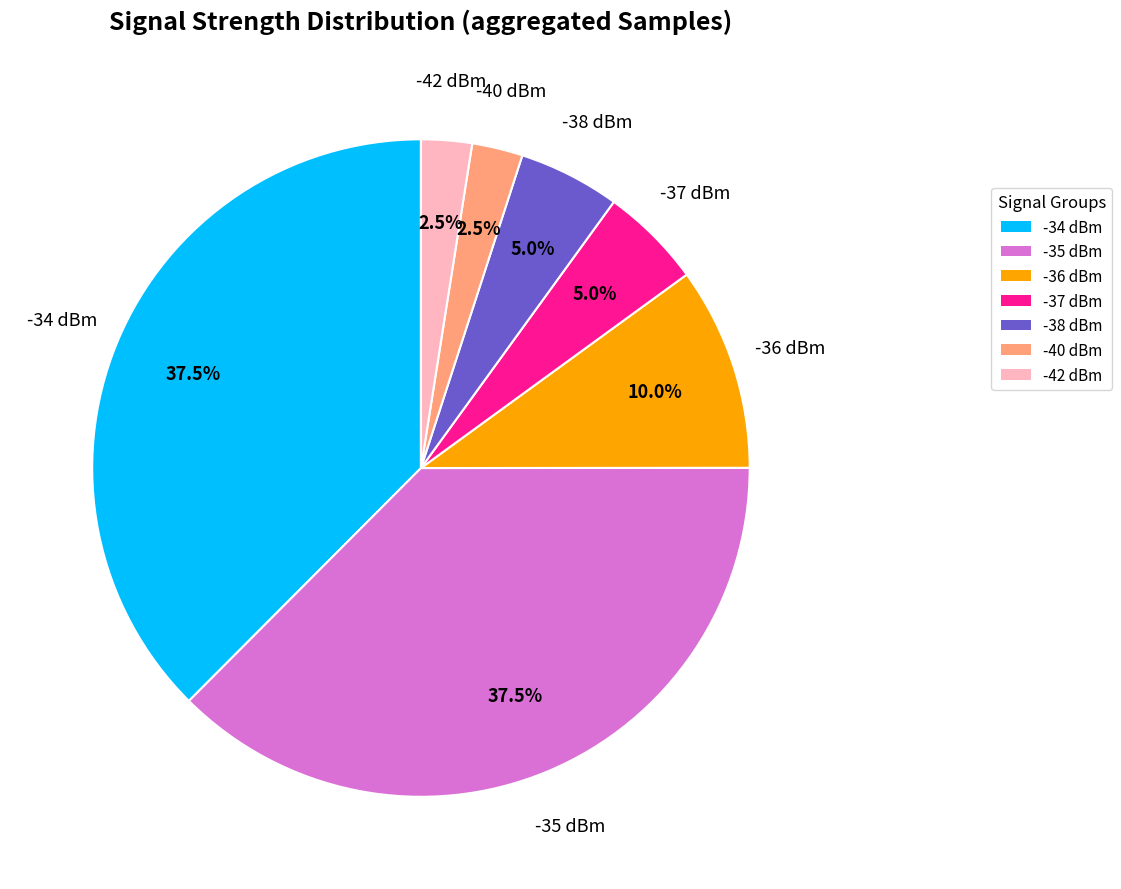

Which has a higher value, -42 dBm or -36 dBm?

-36 dBm